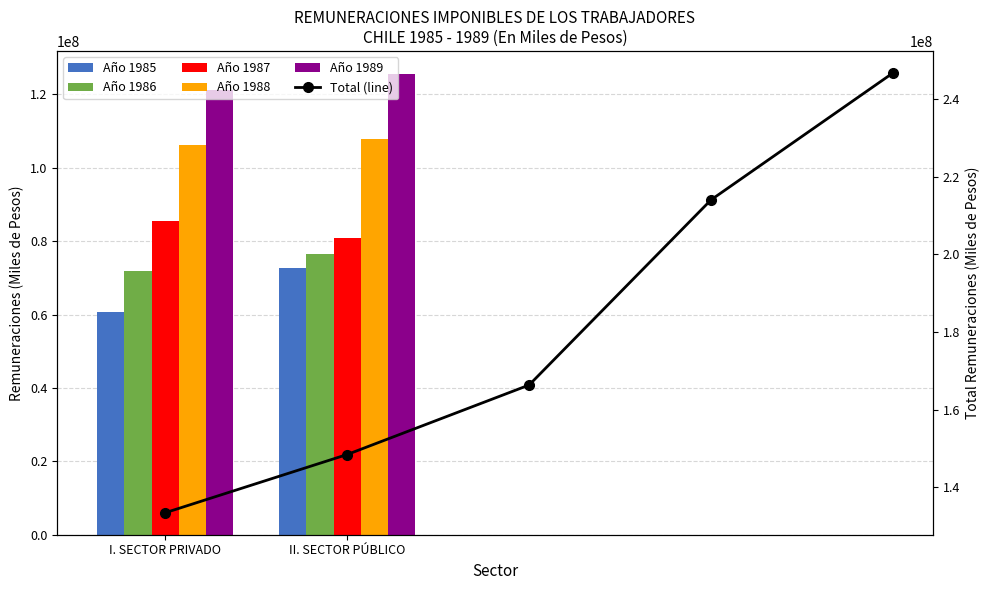

How many values are below 166334518?

2